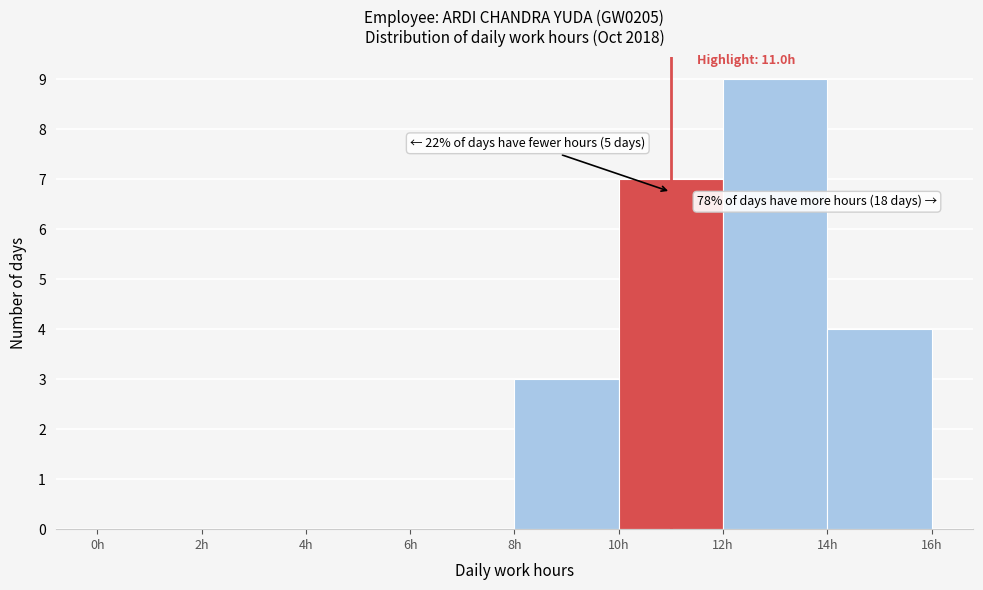

Which range on the x-axis has the tallest bar?

12 to 14